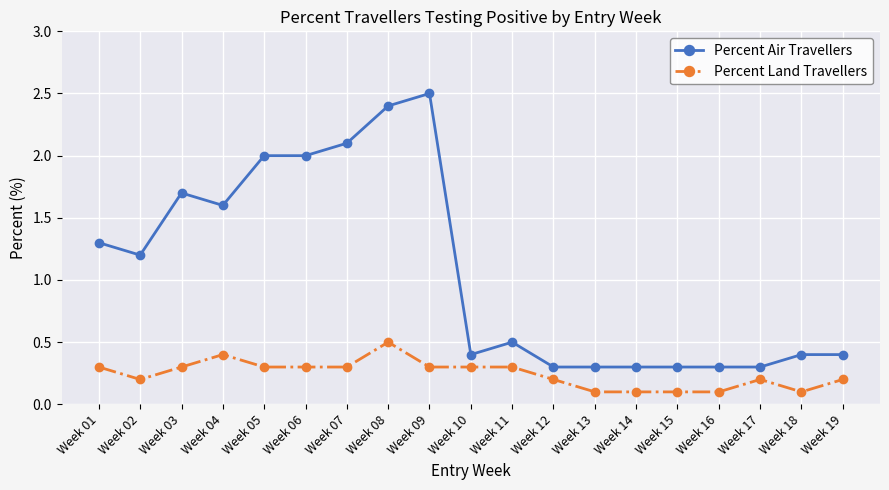

What is the sum of all Percent Land Travellers values?

4.6